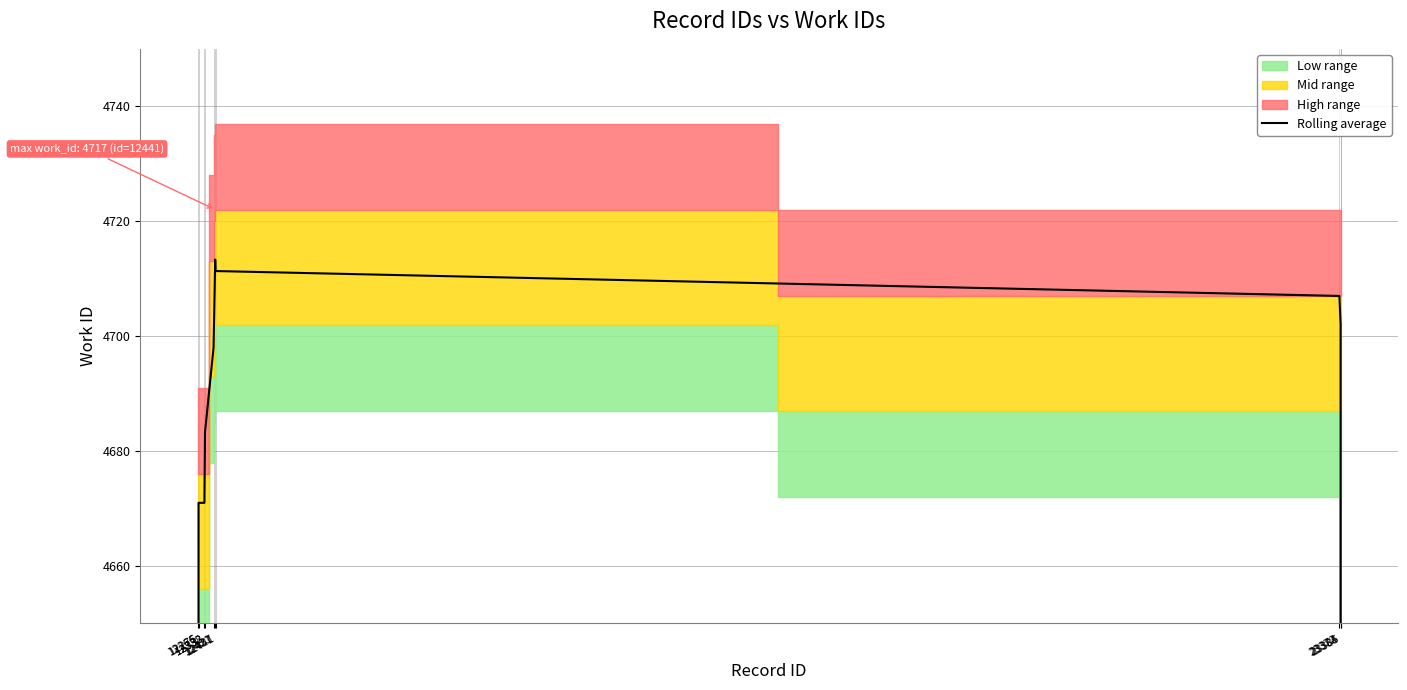

What is the difference between the maximum and minimum values?

1599.3